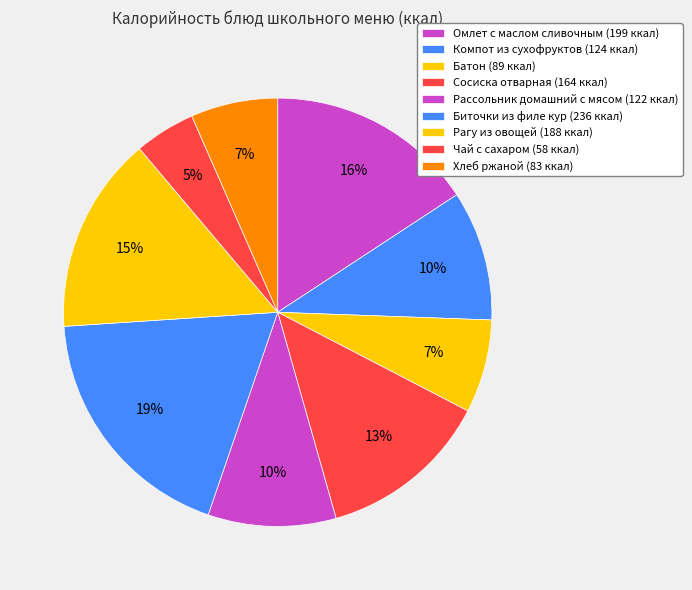

To the nearest percent, what is the combined percentage of Сосиска отварная and Рассольник домашний с мясом?

23%